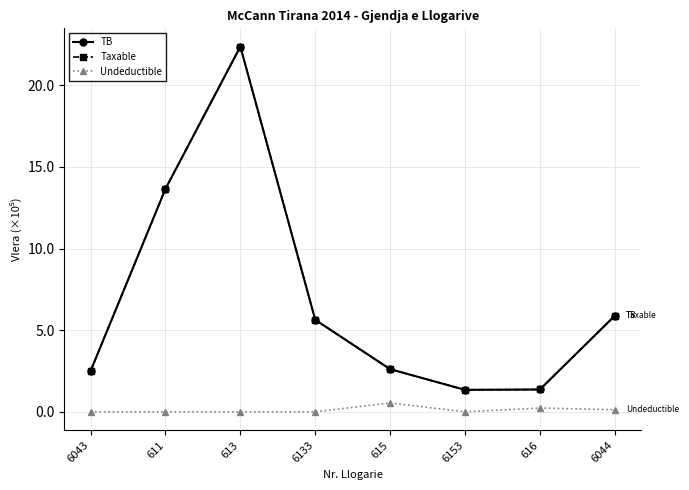

Does the chart have visible grid lines?

Yes